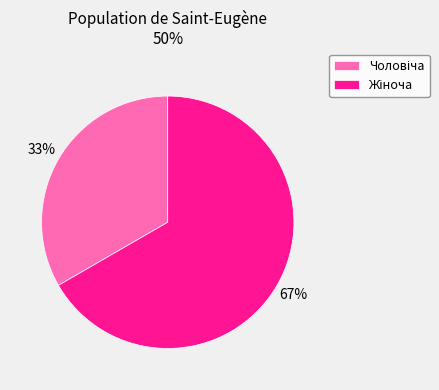

Count the number of slices in the pie.

2